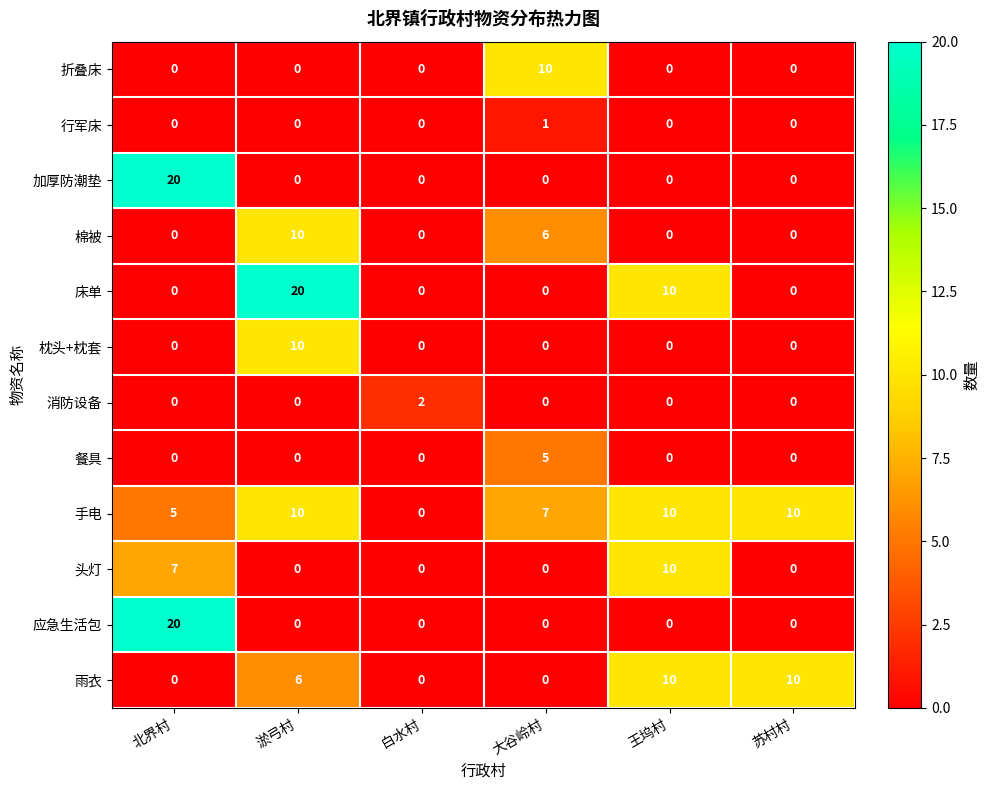

At which label does 行军床 reach its peak?

大谷岭村